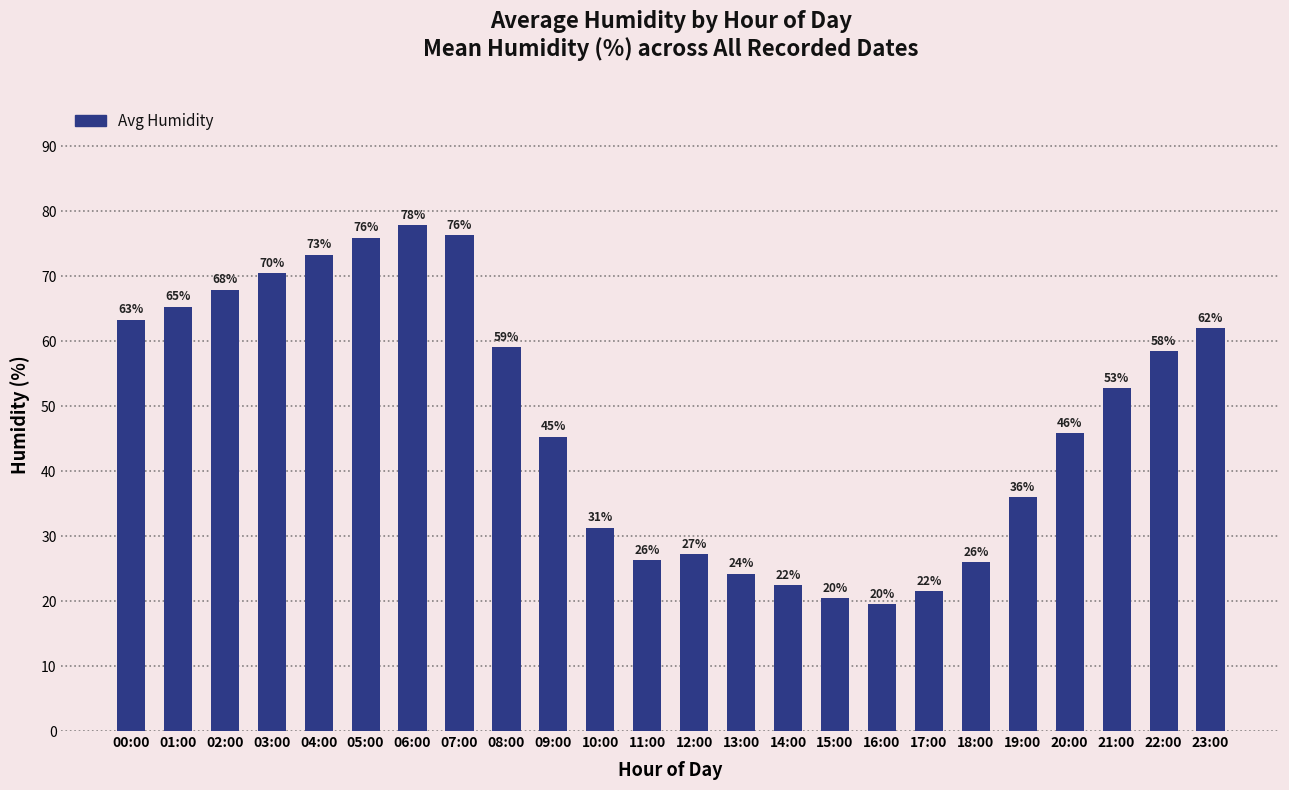

What is the sum of the values at 20:00 and 12:00?

73.0